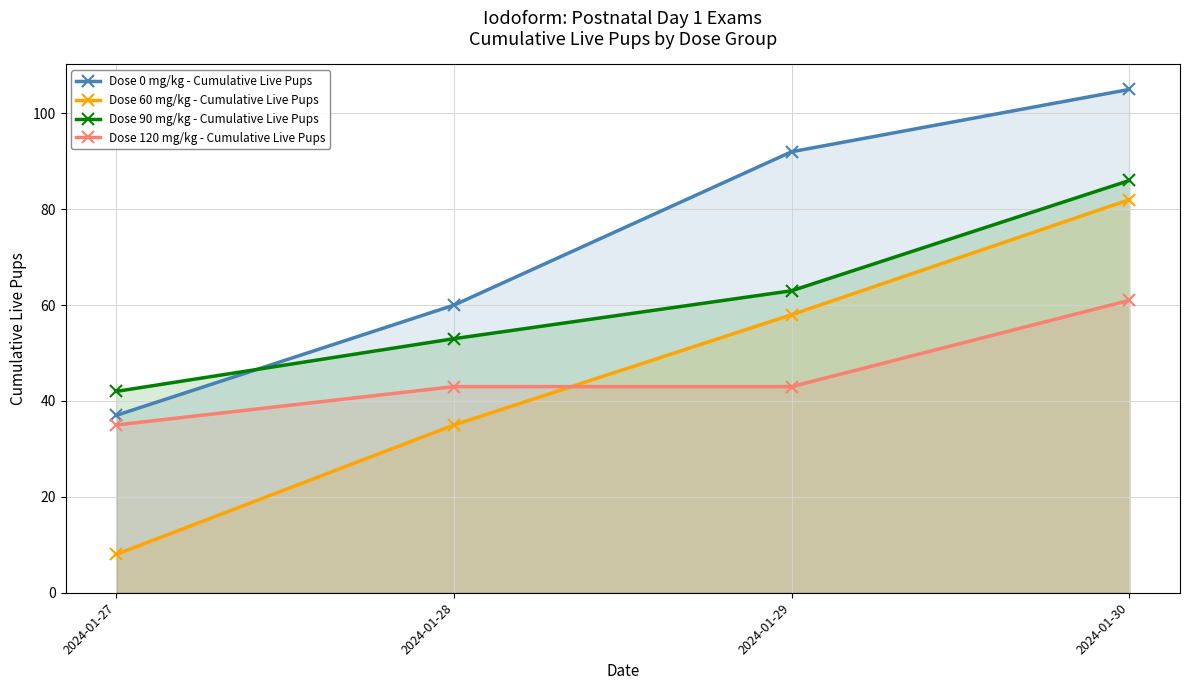

What are all the series names shown in the legend?

Dose 0 mg/kg - Cumulative Live Pups, Dose 60 mg/kg - Cumulative Live Pups, Dose 90 mg/kg - Cumulative Live Pups, Dose 120 mg/kg - Cumulative Live Pups